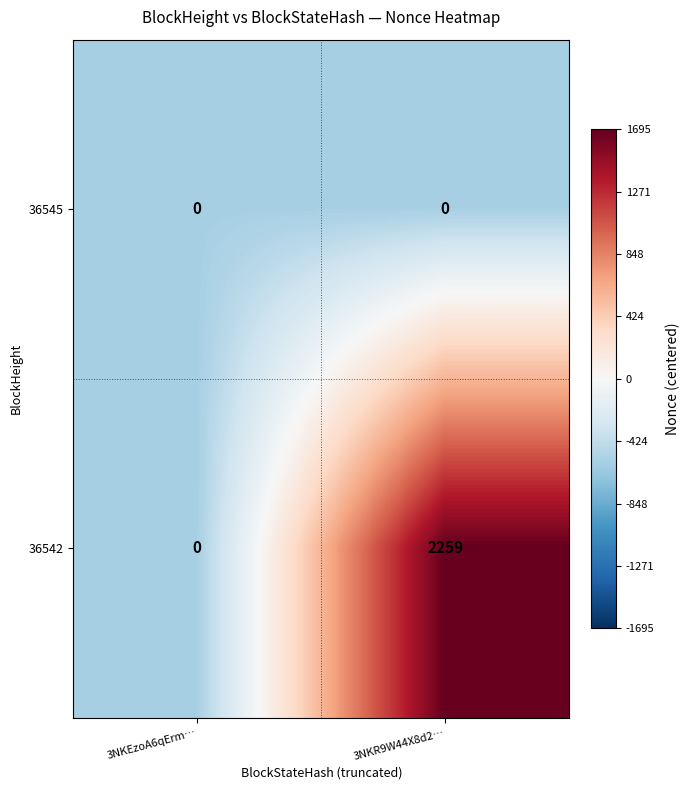

What is the difference between the 36542 values at 3NKR9W44X8d2… and 3NKEzoA6qErm…?

2259